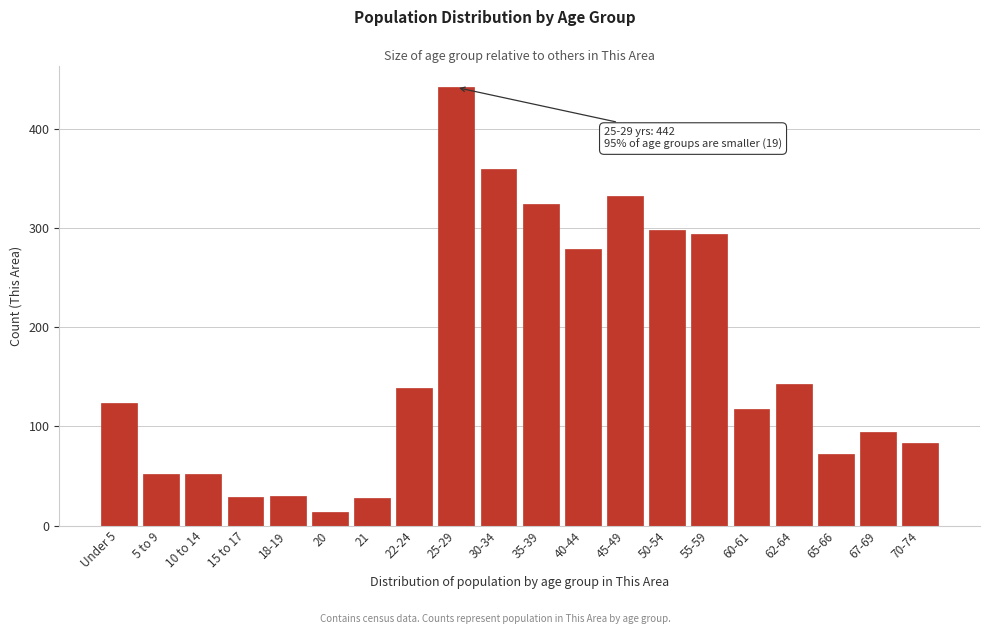

Which category has the lowest value across all series?

20